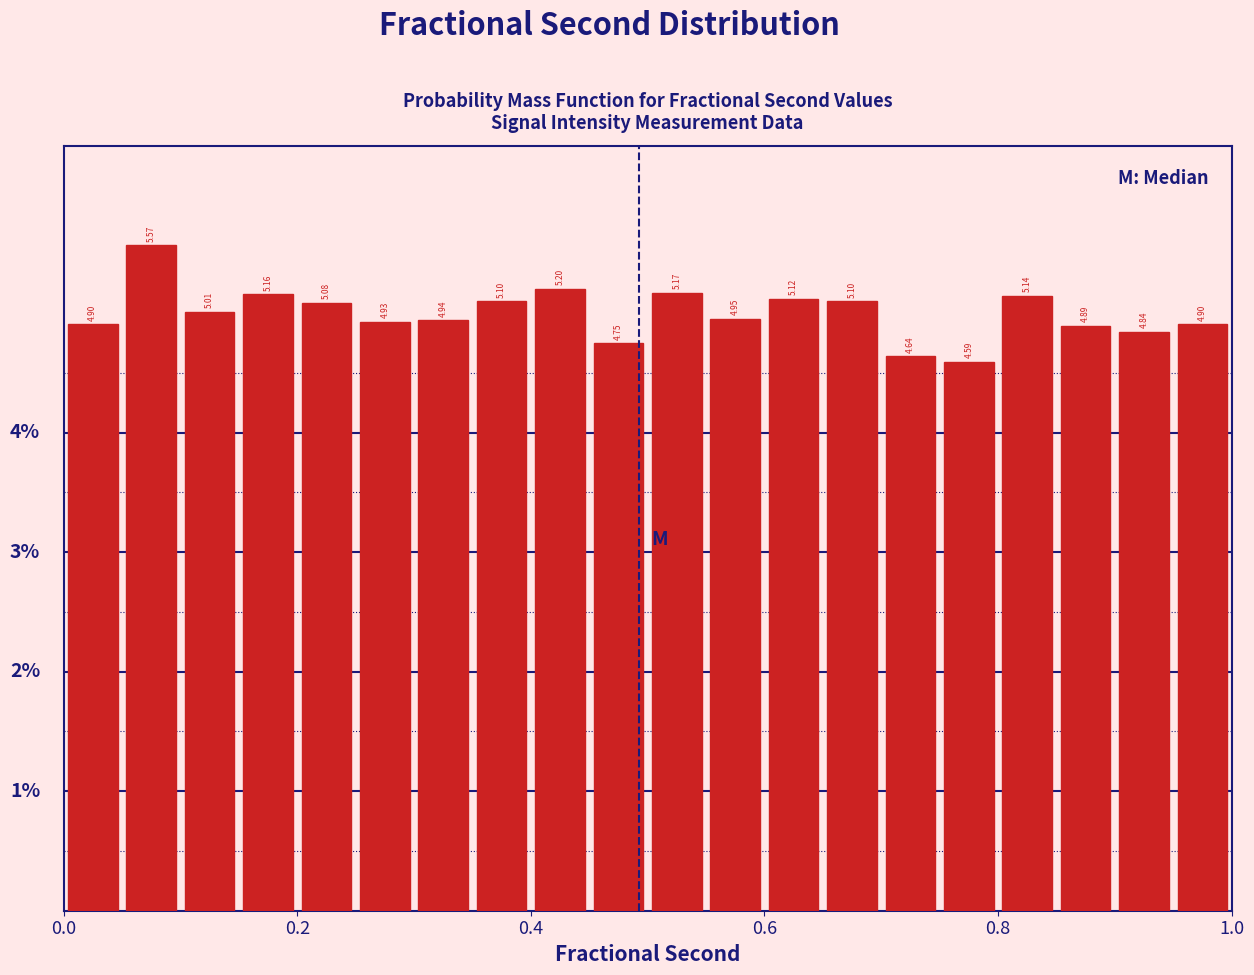

Around what value on the x-axis is the tallest bar? Give the approximate position of its centre, as read against the axis.

0.08